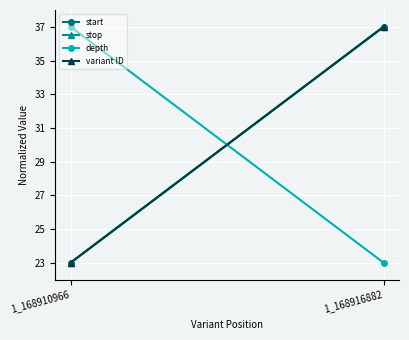

The value of stop at 1_168910966 is 23. True or false?

True